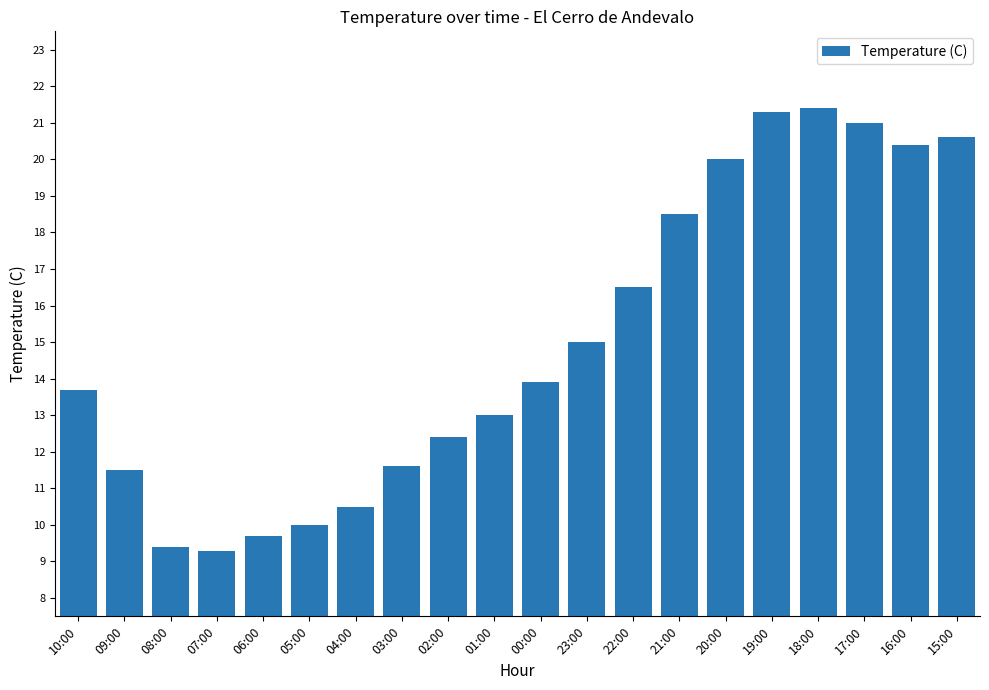

Reading right to left, transcribe all the data shown in this chart.

20.6	20.4	21.0	21.4	21.3	20.0	18.5	16.5	15.0	13.9	13.0	12.4	11.6	10.5	10.0	9.7	9.3	9.4	11.5	13.7